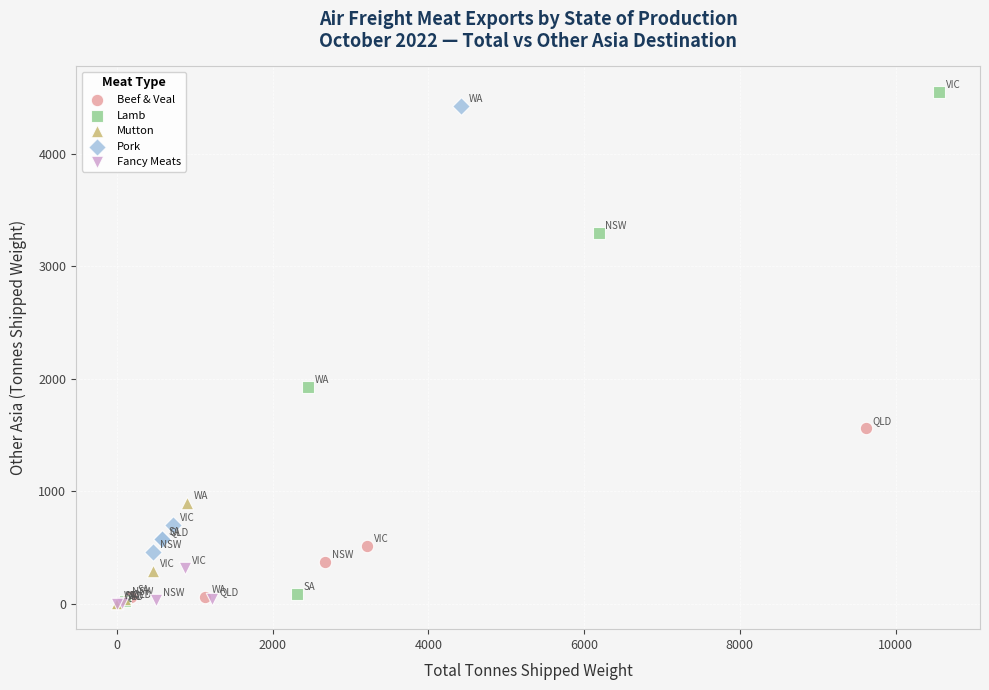

Which series reaches the maximum Y coordinate?

Lamb